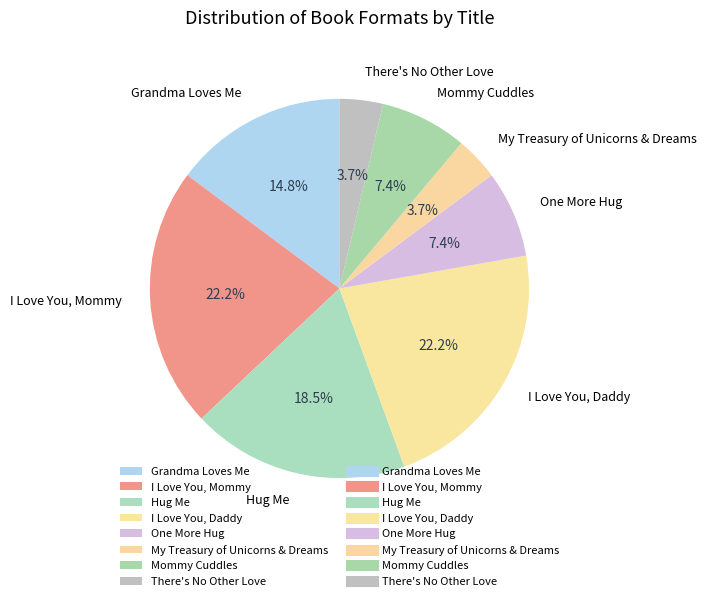

To the nearest percent, what is the combined percentage of Grandma Loves Me and I Love You, Daddy?

37%